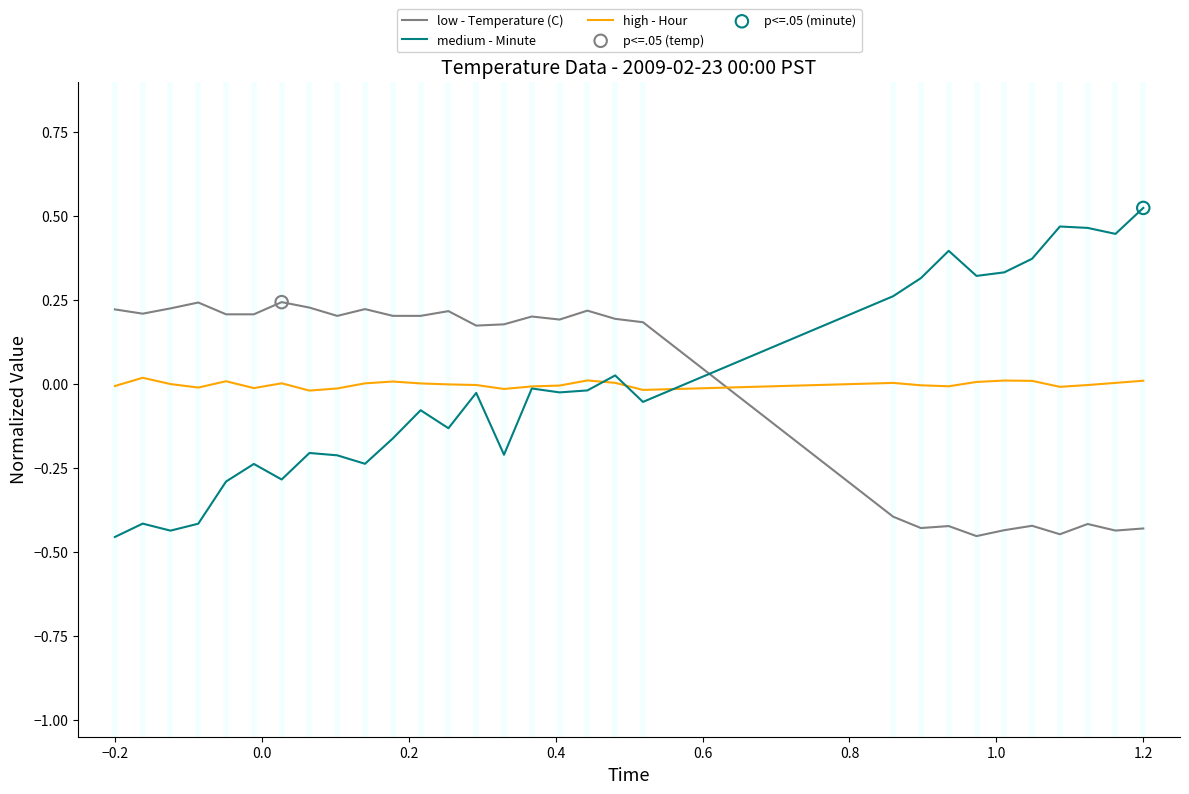

Which series has the largest range (max minus min)?

medium - Minute